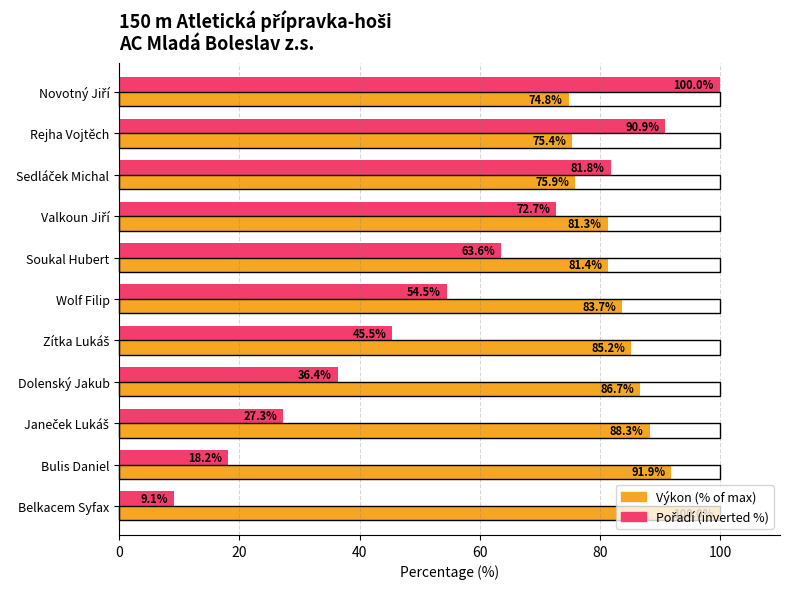

What is the difference between the second highest and minimum values in the Výkon (% of max) series?

17.1